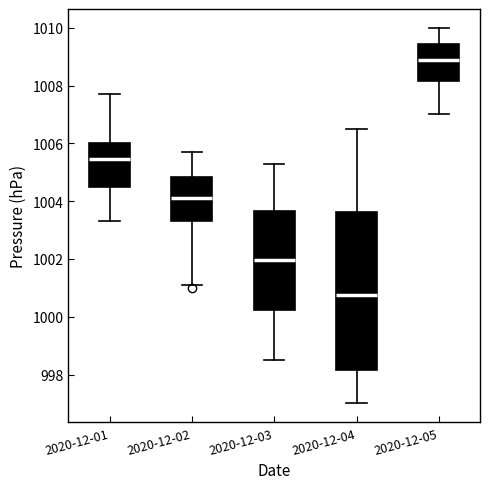

Where is the upper edge of the box for 2020-12-03 on the y-axis? The values are not printed on the chart, so give them approximately, as read against the axis.

1003.6